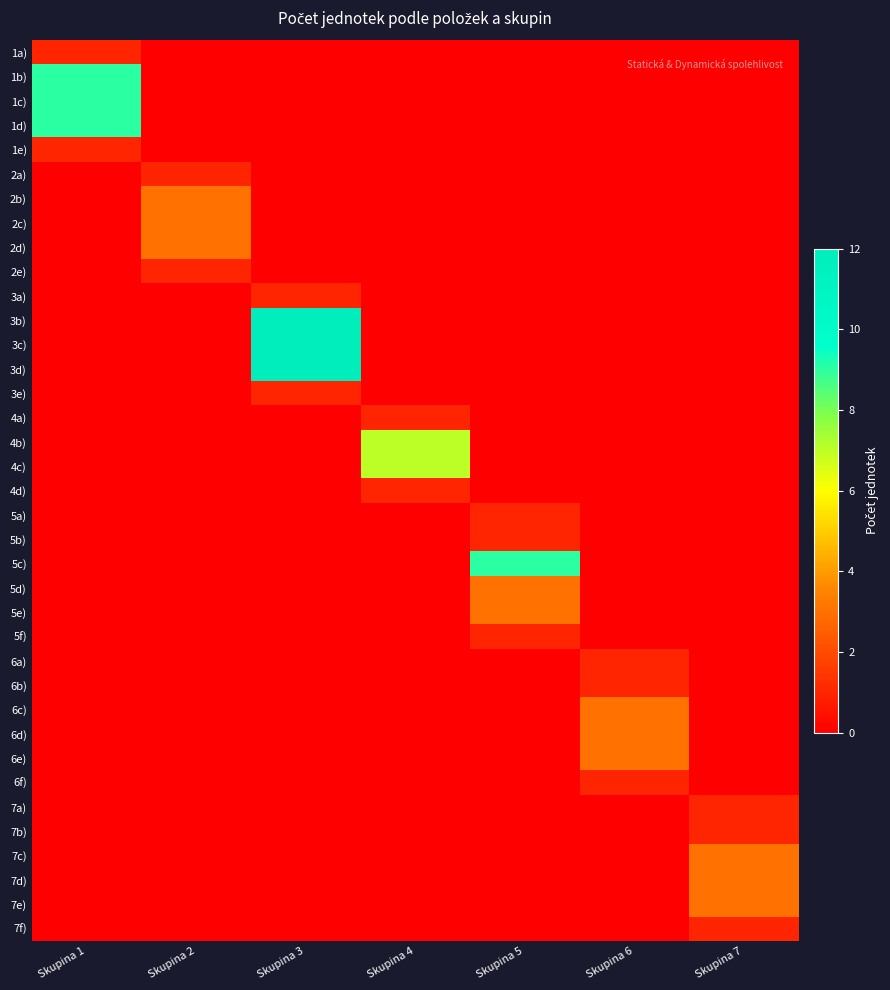

What is the maximum value shown in the chart?

12